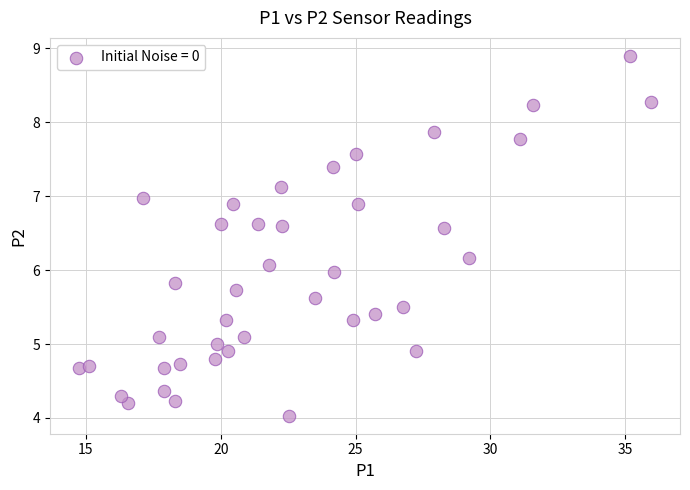

What is the range of X values (max minus min)?

21.2